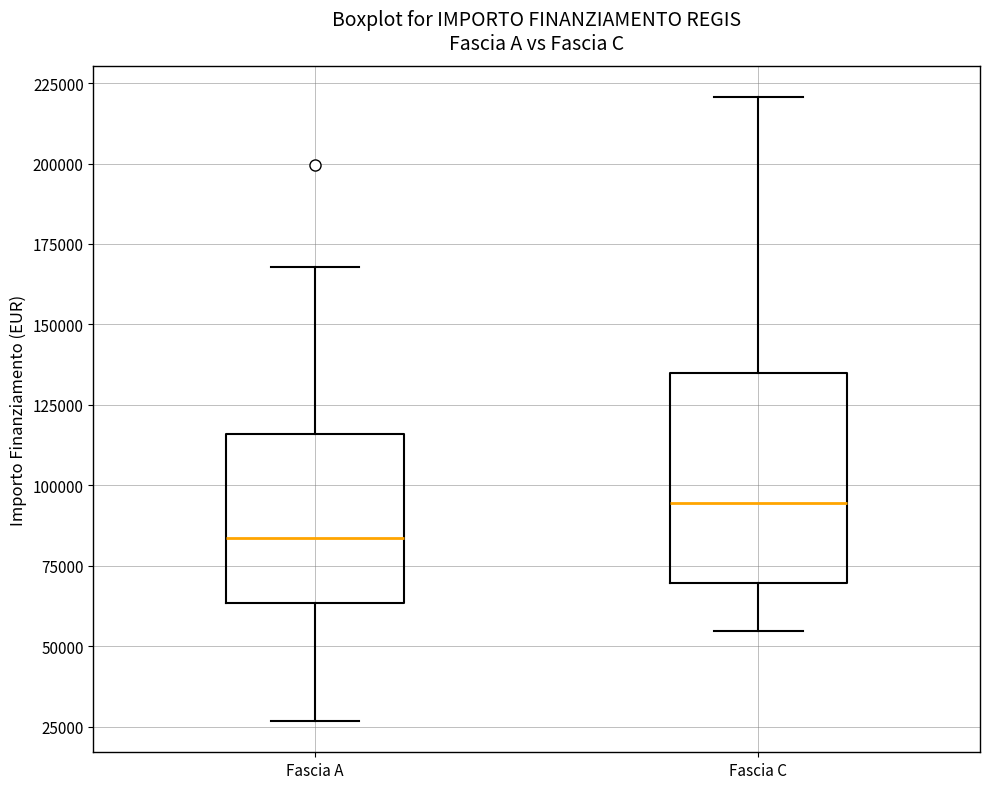

Comparing the boxes themselves (not the whiskers), which one is the tallest?

Fascia C